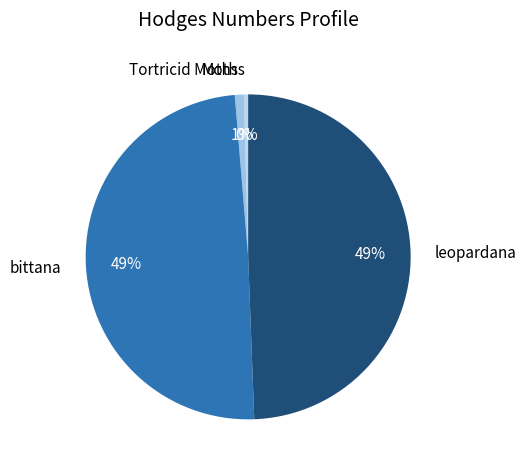

What percentage is the bittana slice, to the nearest percent?

49%